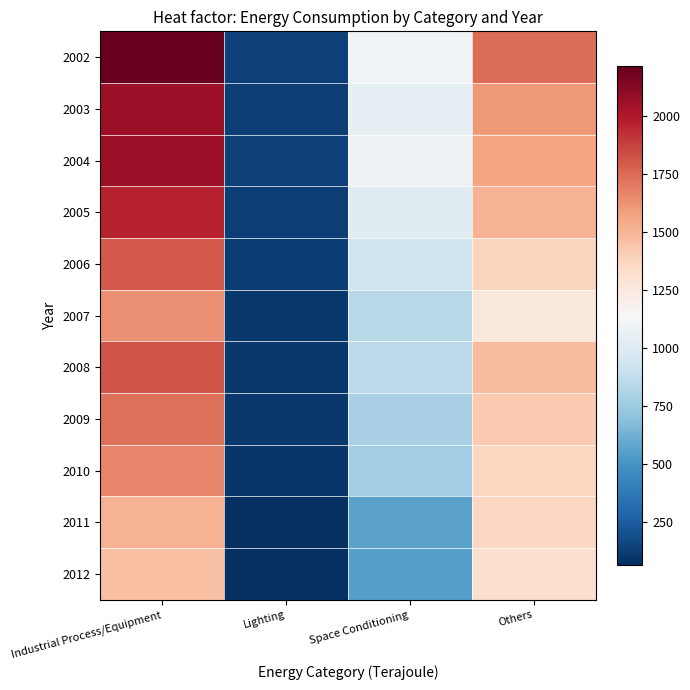

Rank the series by their maximum value, from lowest to highest.

2012, 2011, 2007, 2010, 2009, 2006, 2008, 2005, 2004, 2003, 2002